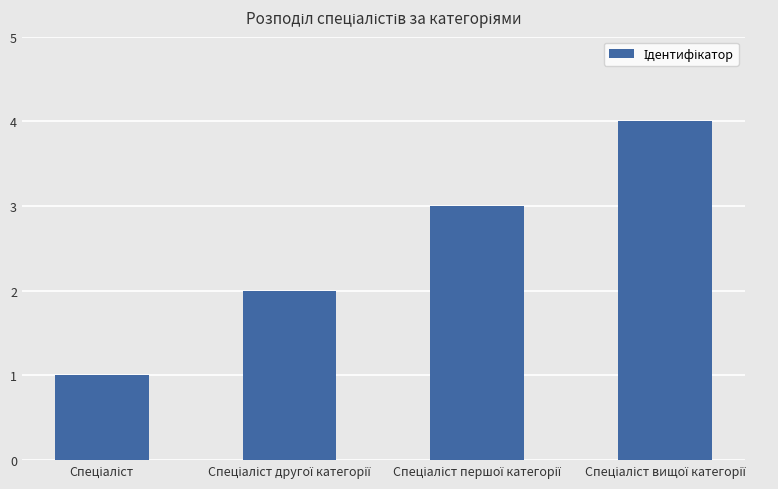

What is the sum of all values?

10